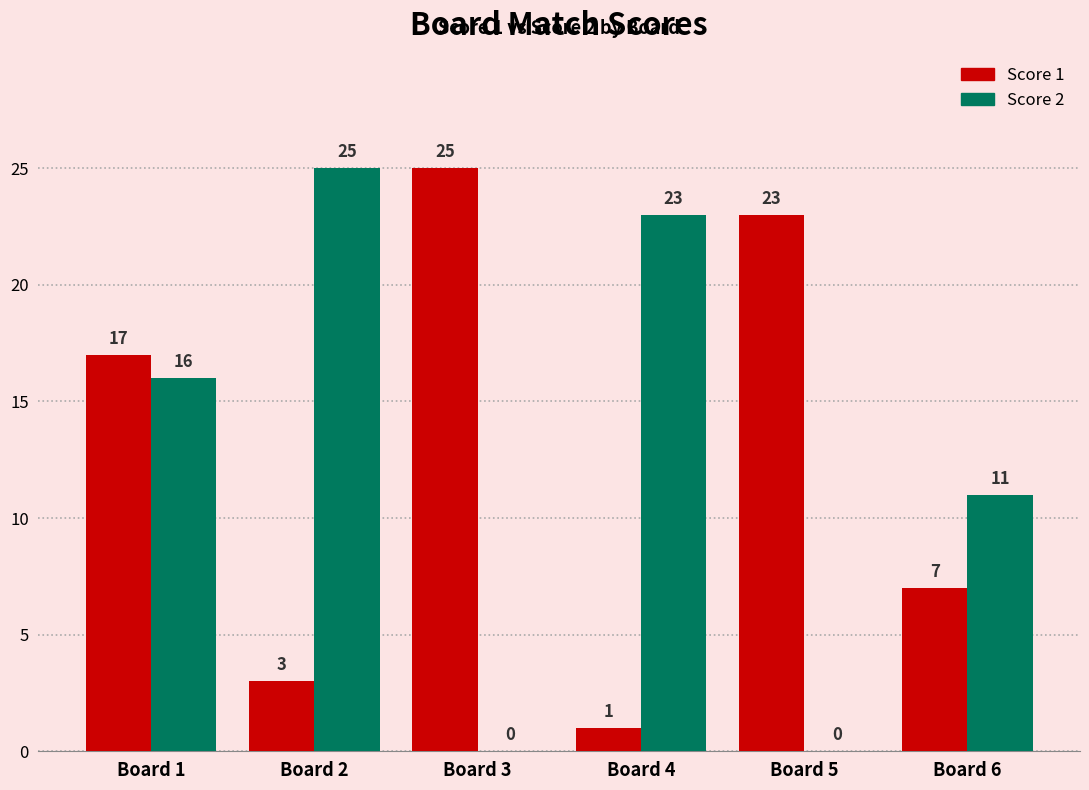

Where is Score 2 nearest to the value 12?

Board 6